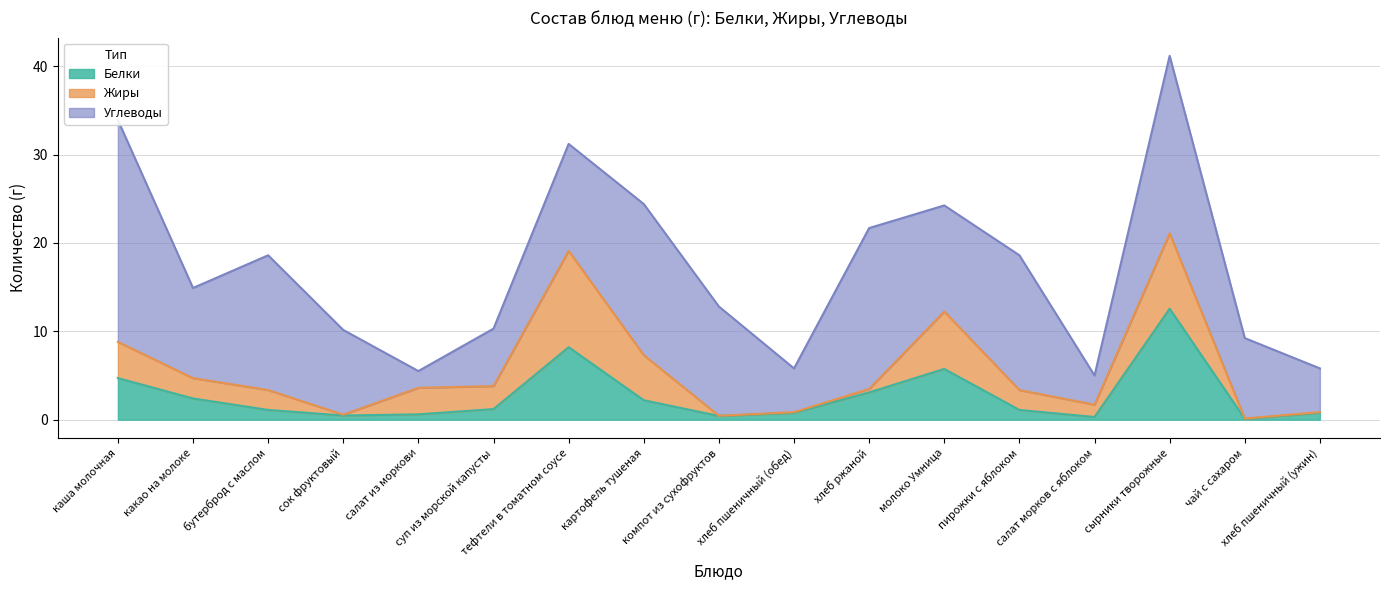

At which category does Углеводы reach its first local valley?

какао на молоке